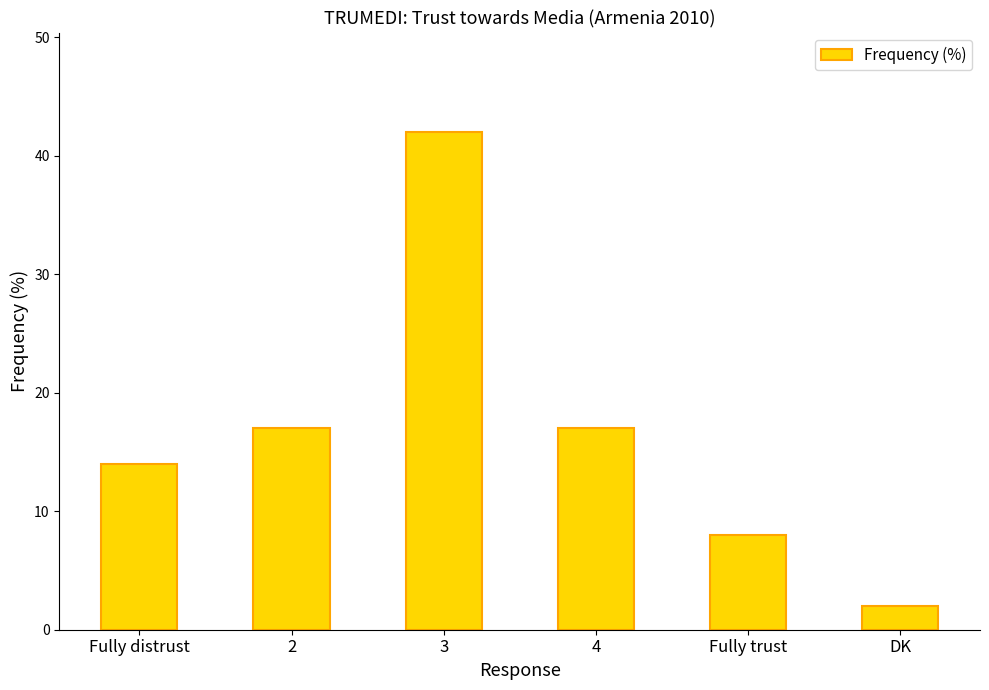

How many bars are there in total?

6